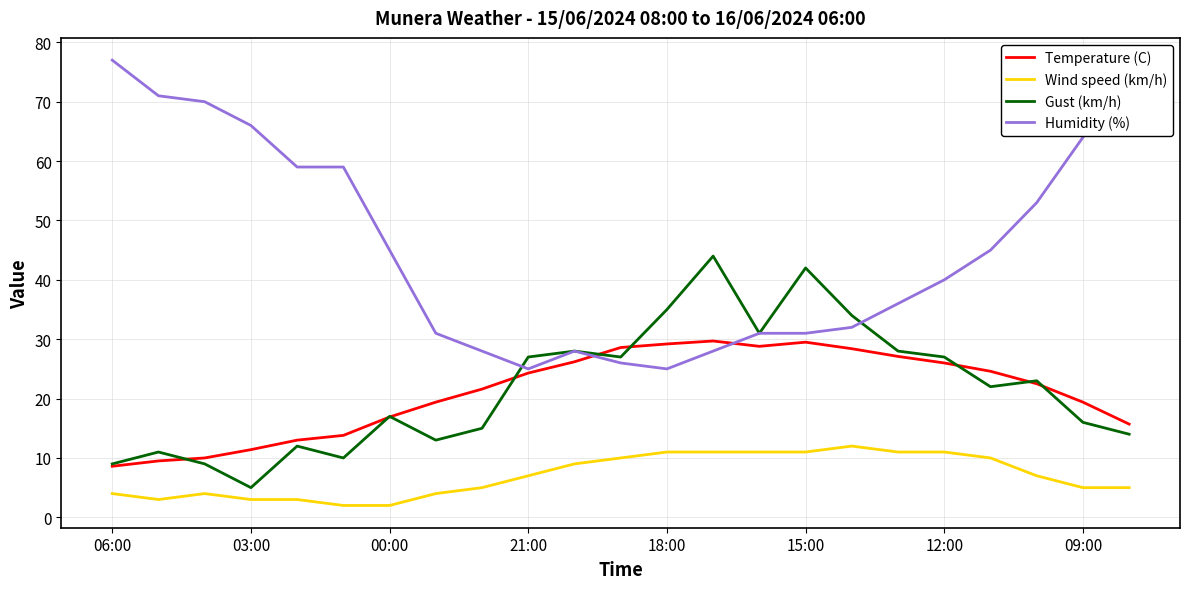

True or false: Temperature (C) and Wind speed (km/h) cross at least once.

False